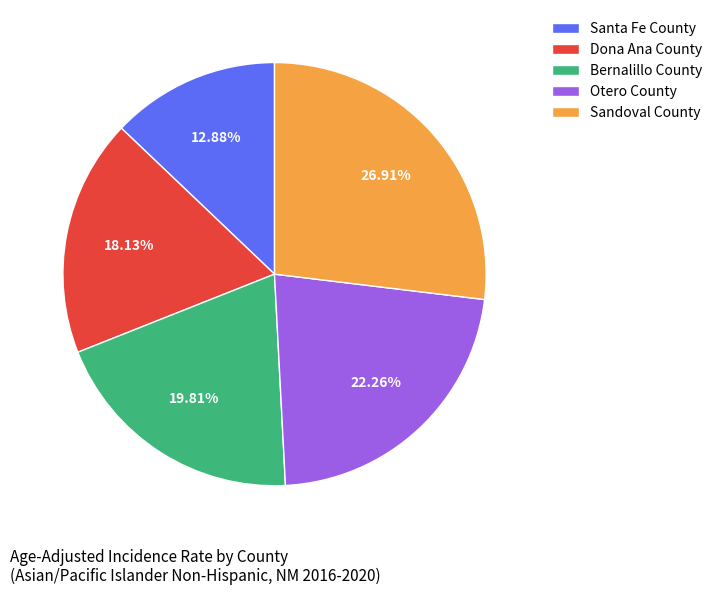

What percentage is the Bernalillo County slice, to the nearest percent?

20%